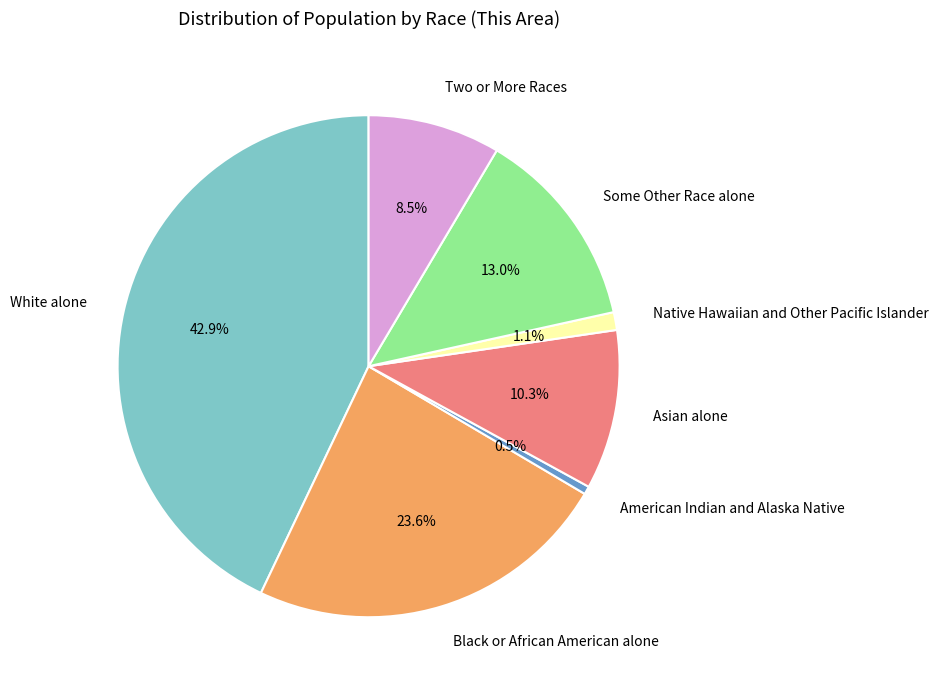

To the nearest percent, what is the combined percentage of Some Other Race alone and Asian alone?

23%